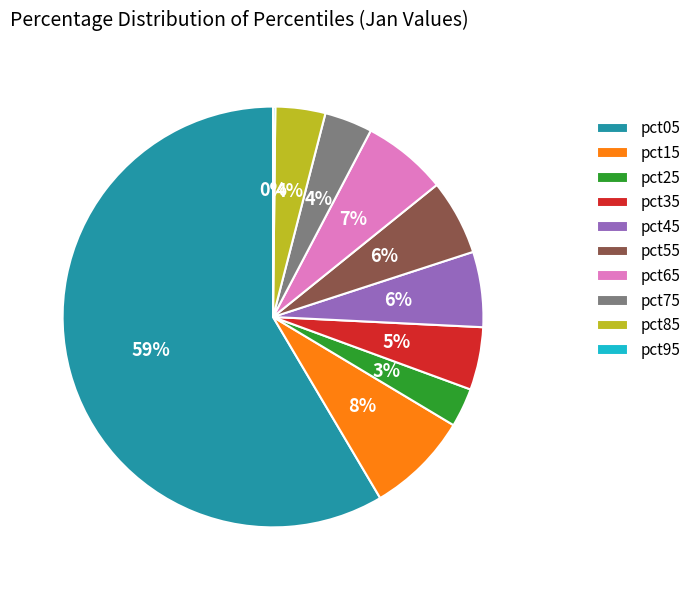

To the nearest percent, what is the average slice percentage?

10%